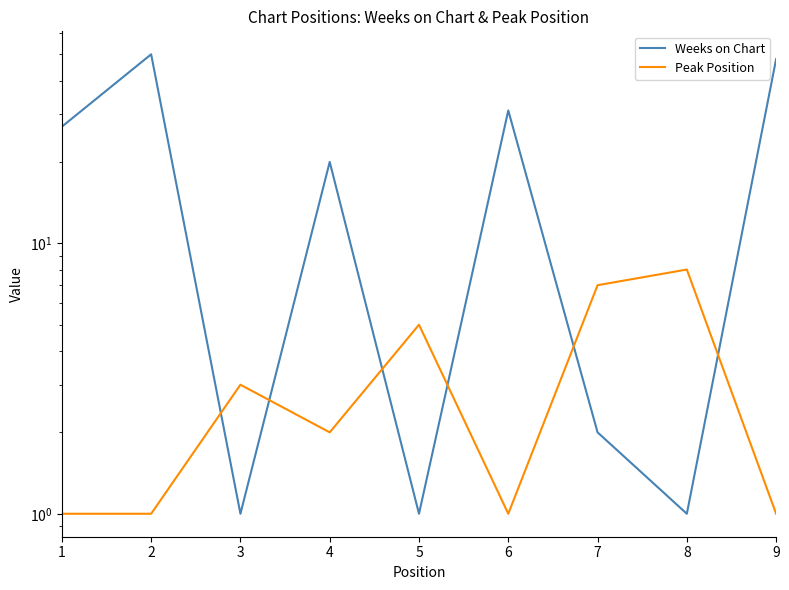

Between 4 and 6, which is larger?

6